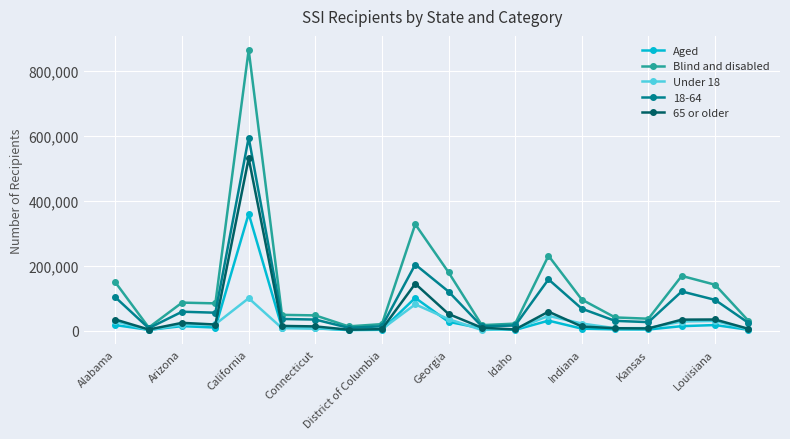

Which series has the largest total across all categories?

Blind and disabled